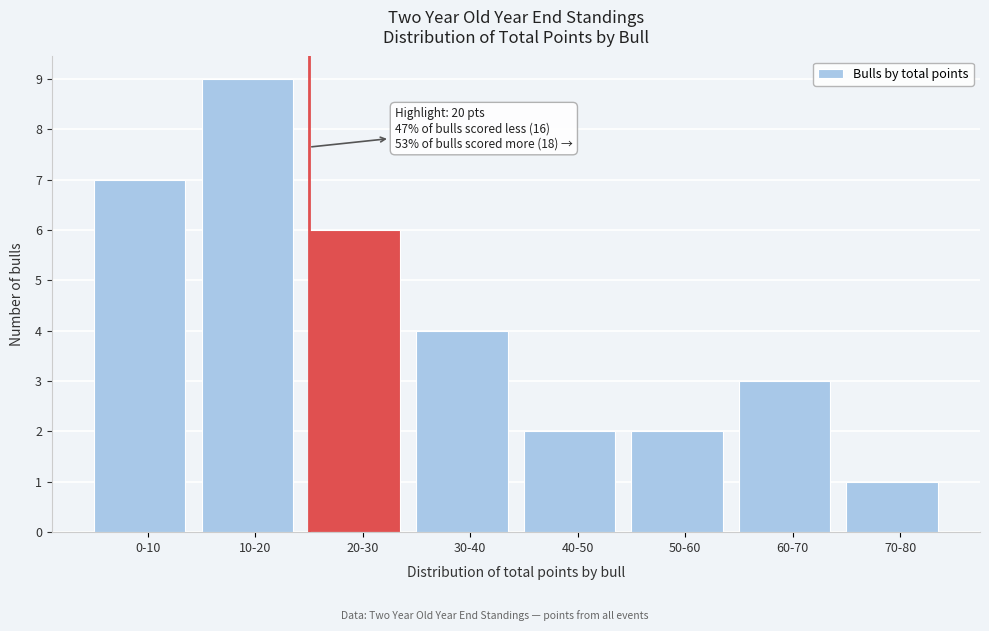

Reading left to right, extract all data points from this chart.

0-10=7	10-20=9	20-30=6	30-40=4	40-50=2	50-60=2	60-70=3	70-80=1